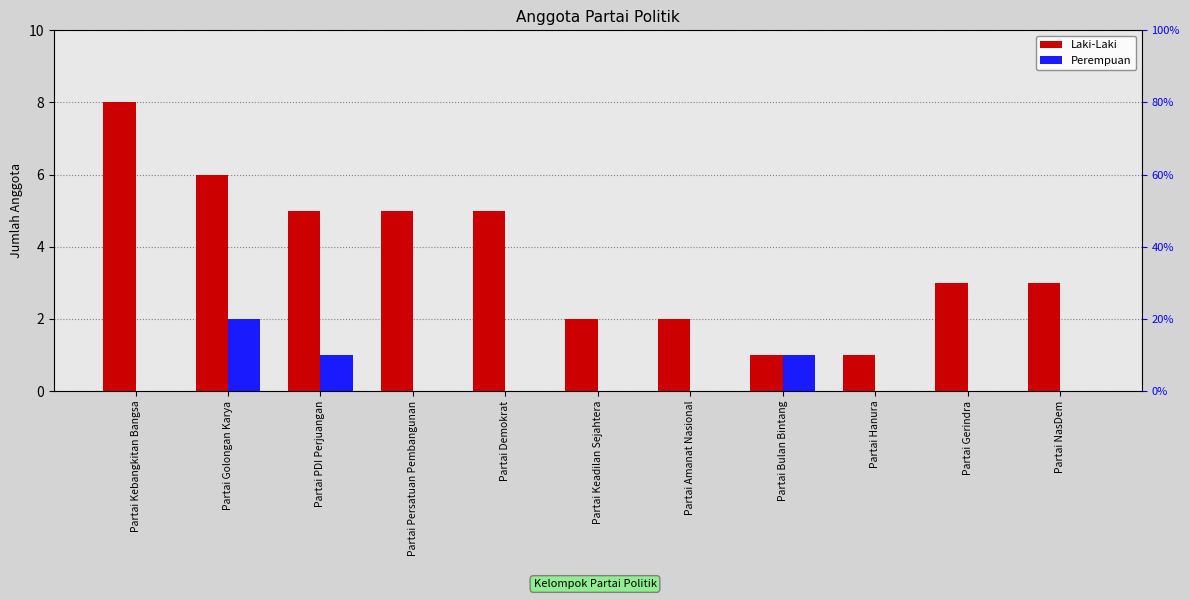

At how many categories does at least one series exceed 7?

1